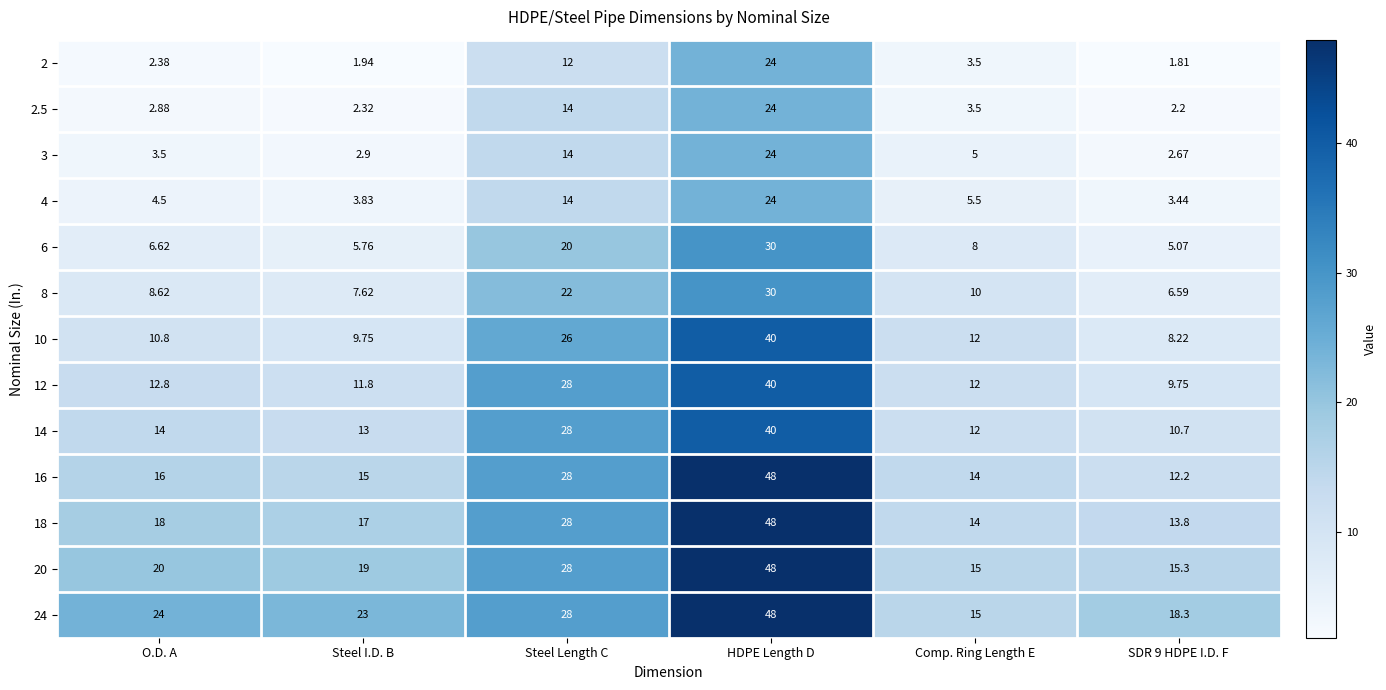

Where is 6 nearest to the value 17?

Steel Length C